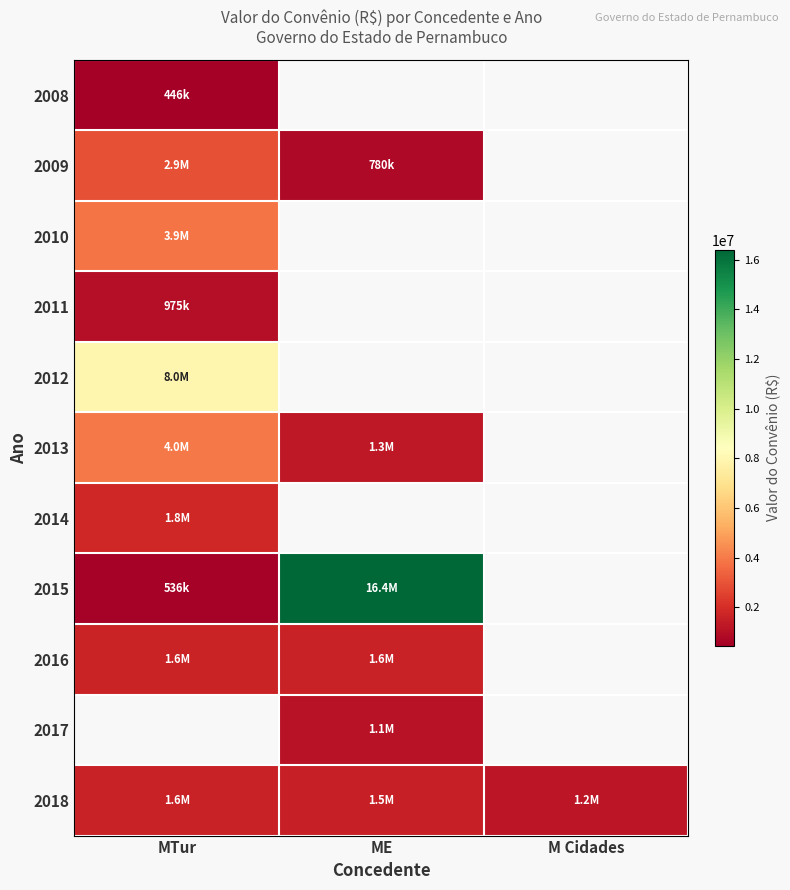

What is the highest value of the 2015 series?

16408767.0